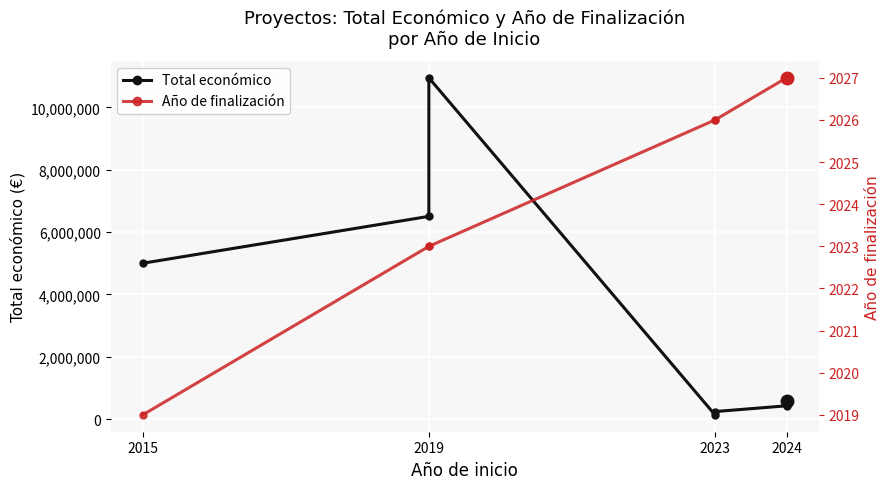

What is the greatest value displayed?

10950171